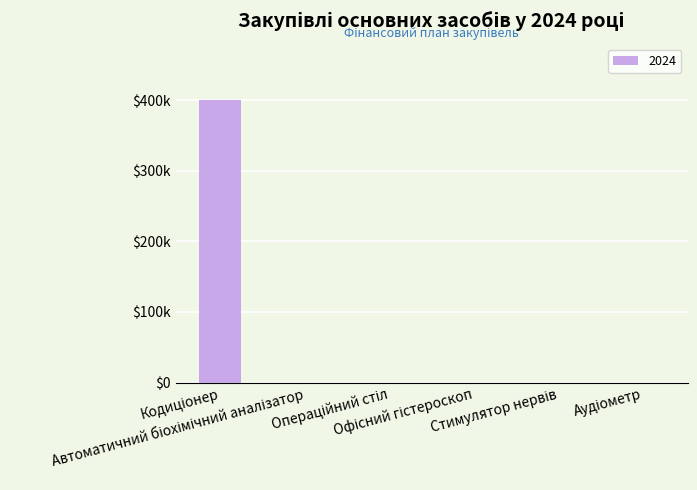

The chart shows a value of 0 at Аудіометр. True or false?

True